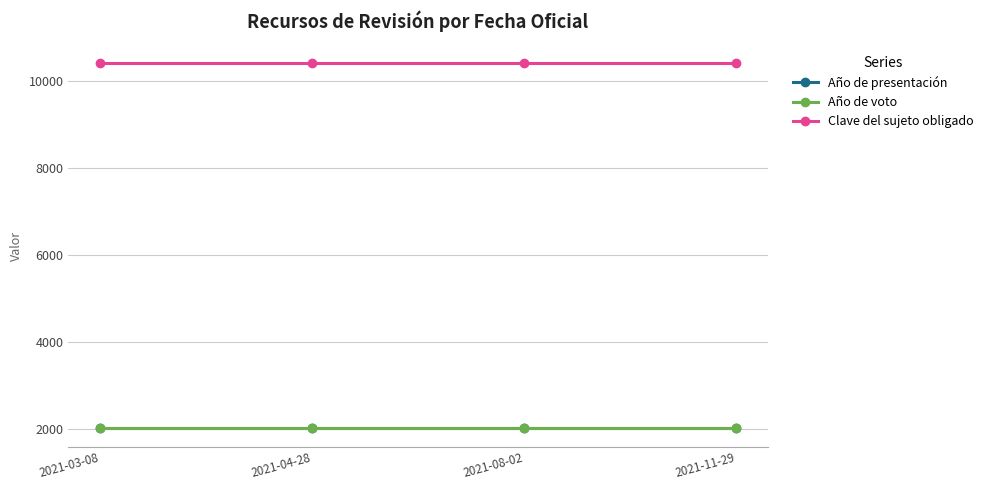

What is the label of the 2nd point from the left?

2021-04-28